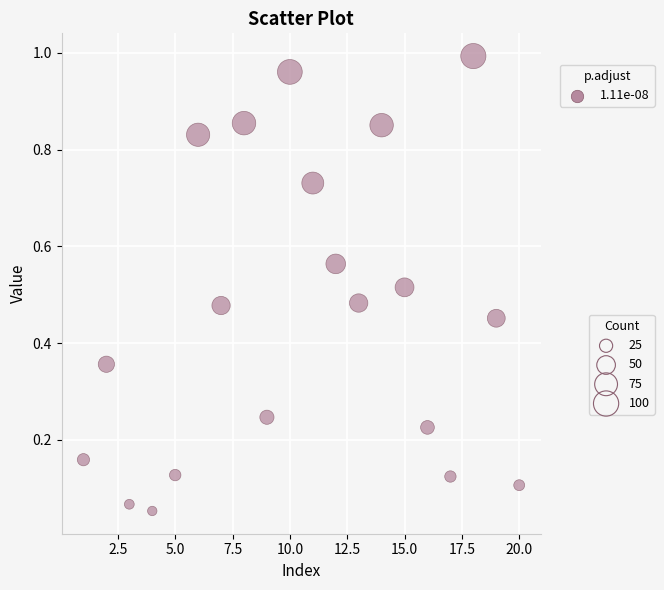

Count the number of points in this scatter plot.

20